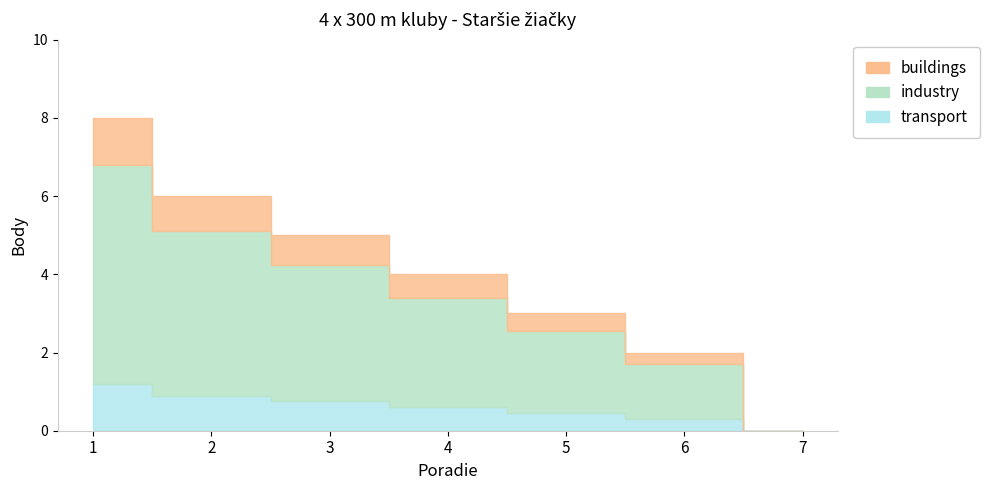

Is it true that Body equals 4.0 at 7?

False